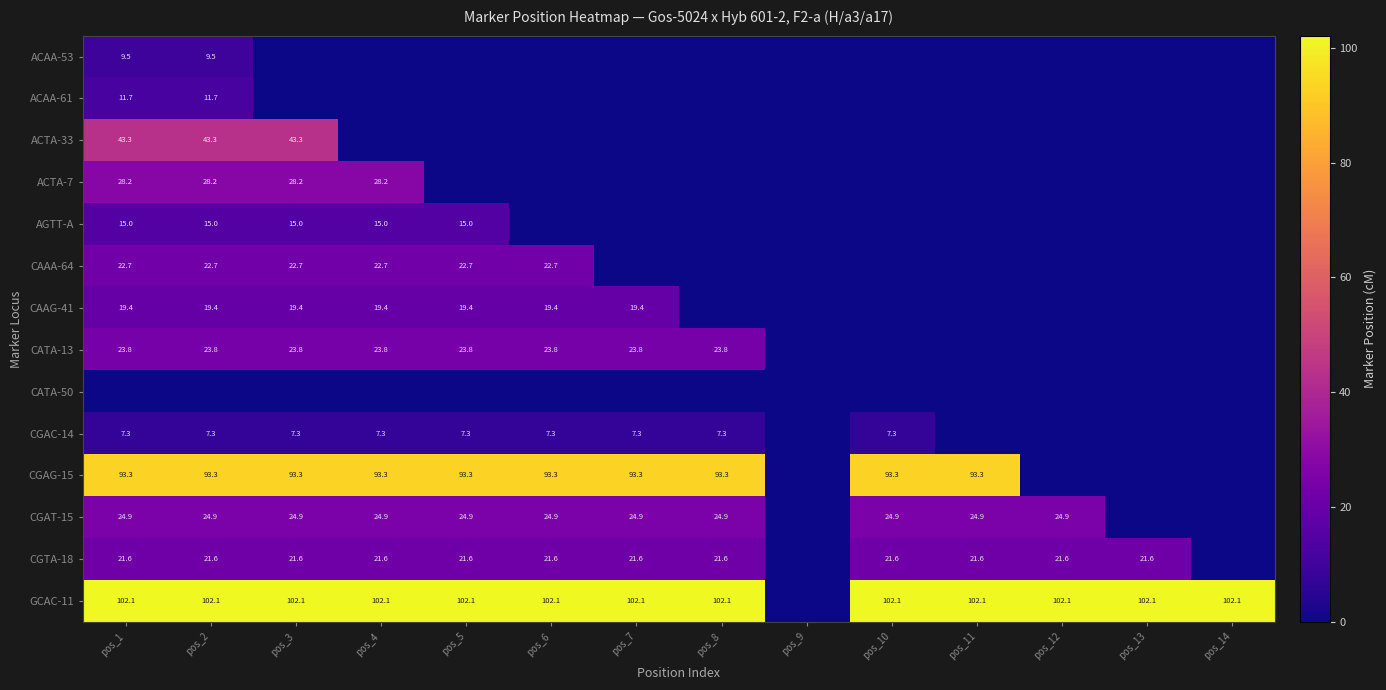

What is the approximate value of ACTA-33 at pos_1?

43.3